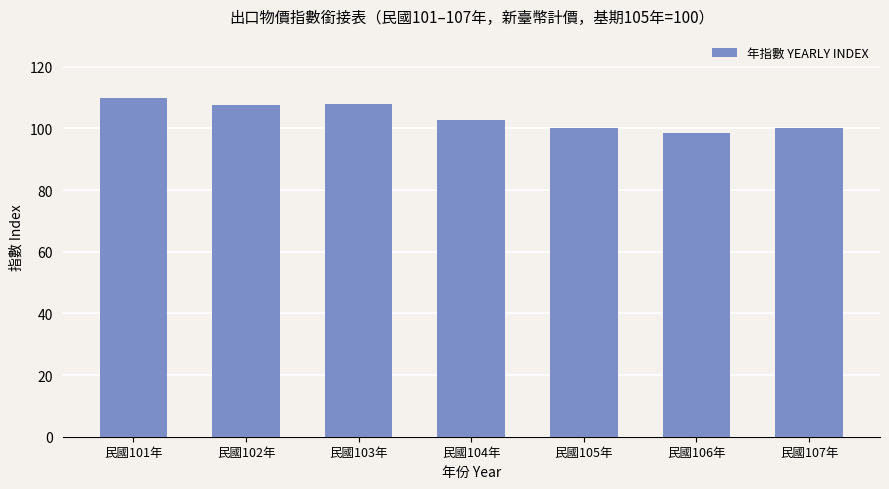

At which category does the chart reach its minimum across all series?

民國106年